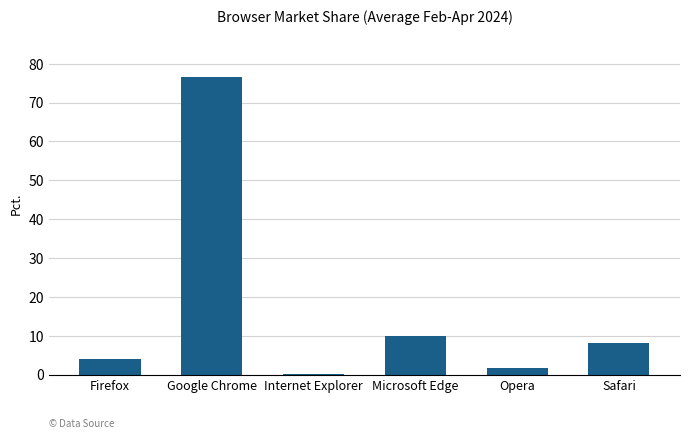

What is the sum of all values?

100.0